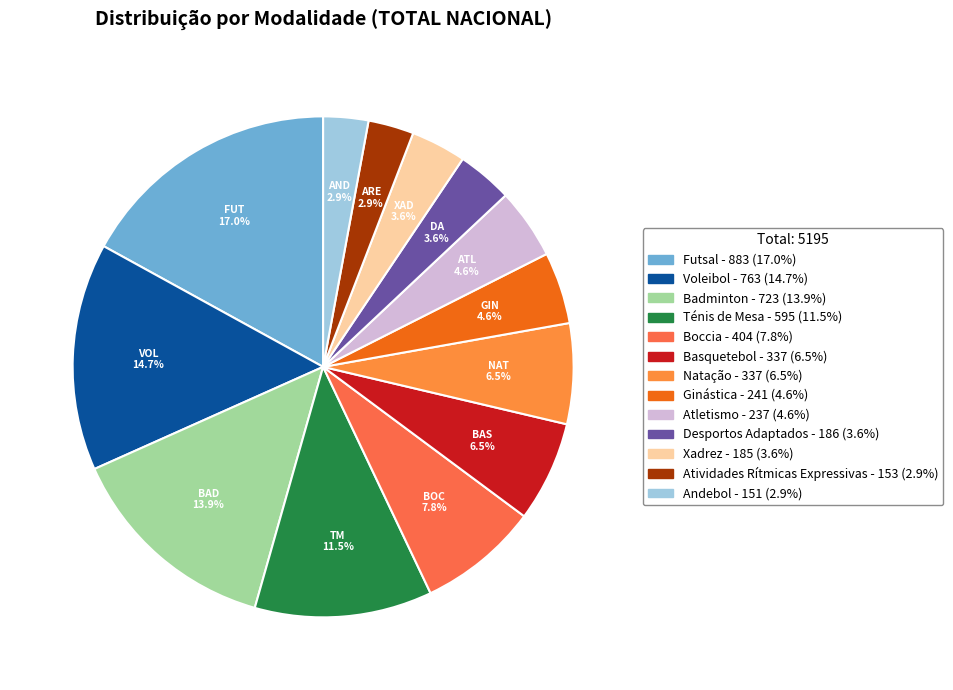

Is Natação the majority of the pie?

No